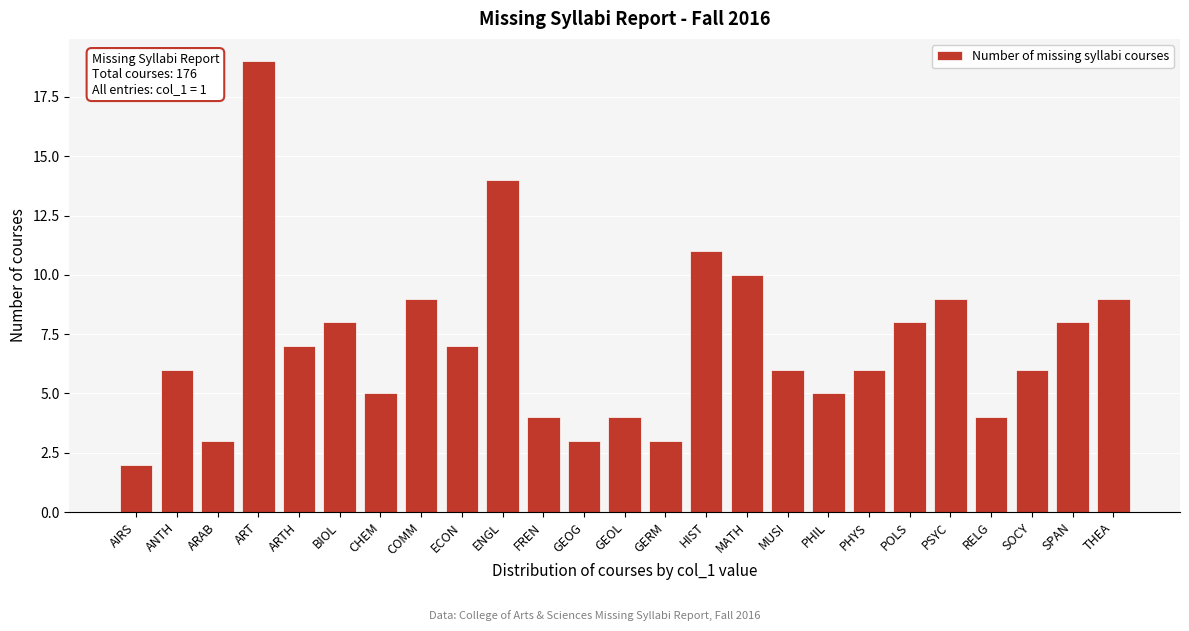

Reading right to left, what are all the values shown in this chart?

THEA=9	SPAN=8	SOCY=6	RELG=4	PSYC=9	POLS=8	PHYS=6	PHIL=5	MUSI=6	MATH=10	HIST=11	GERM=3	GEOL=4	GEOG=3	FREN=4	ENGL=14	ECON=7	COMM=9	CHEM=5	BIOL=8	ARTH=7	ART=19	ARAB=3	ANTH=6	AIRS=2